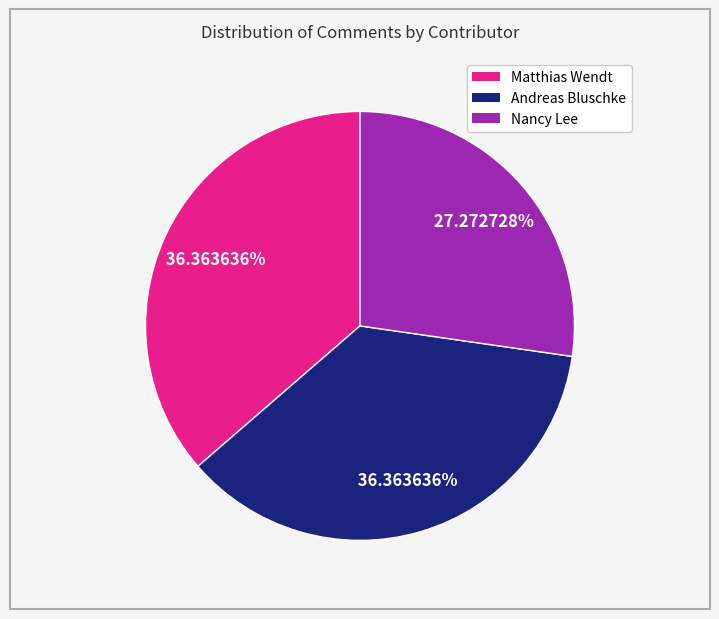

Between Nancy Lee and Matthias Wendt, which is larger?

Matthias Wendt